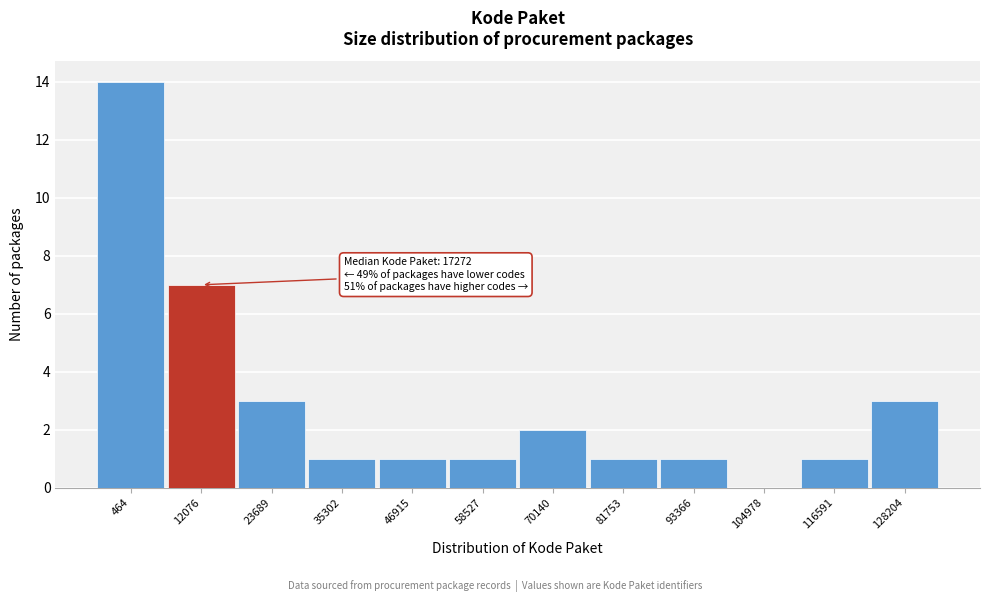

Reading right to left, list all the values displayed in this chart.

128204=3	116591=1	104978=0	93366=1	81753=1	70140=2	58527=1	46915=1	35302=1	23689=3	12076=7	464=14